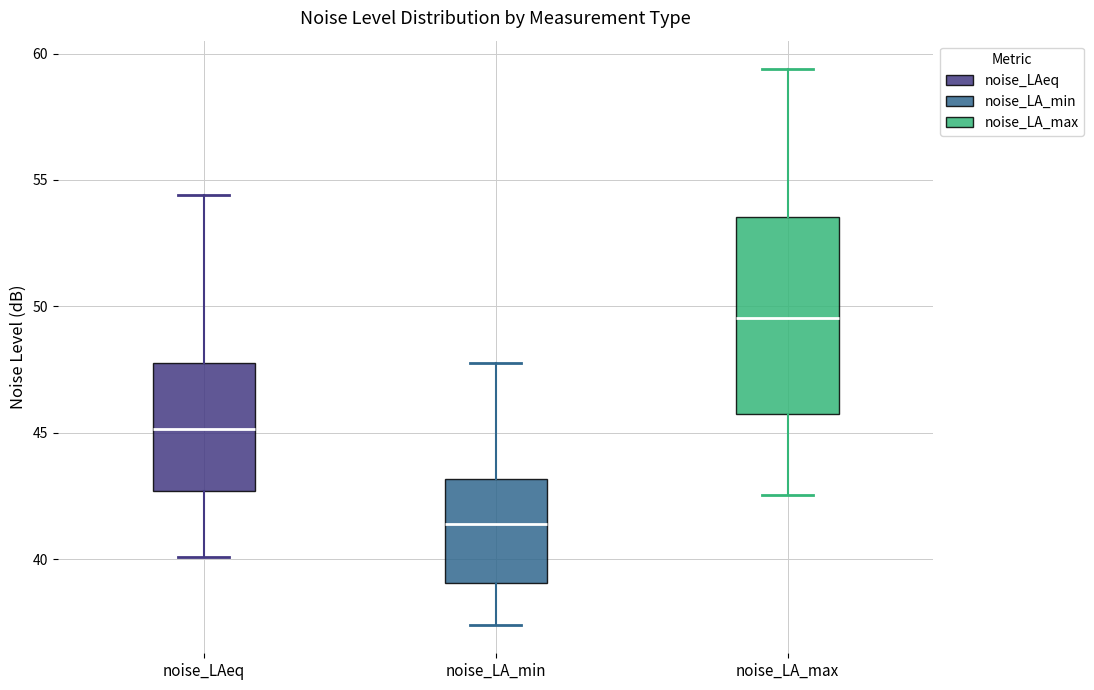

Where is the lower edge of the box for noise_LA_min on the y-axis? The values are not printed on the chart, so give them approximately, as read against the axis.

39.0